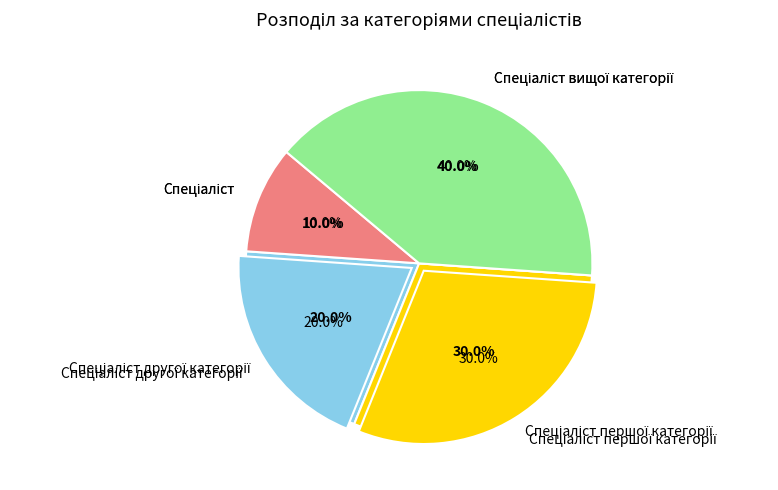

What is the ratio of the value at Спеціаліст вищої категорії to the value at Спеціаліст другої категорії?

2.0